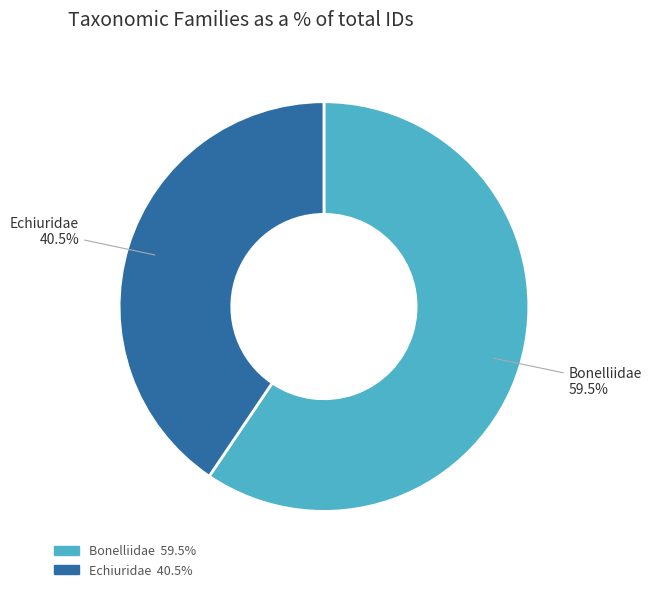

How many segments does this pie chart have?

2